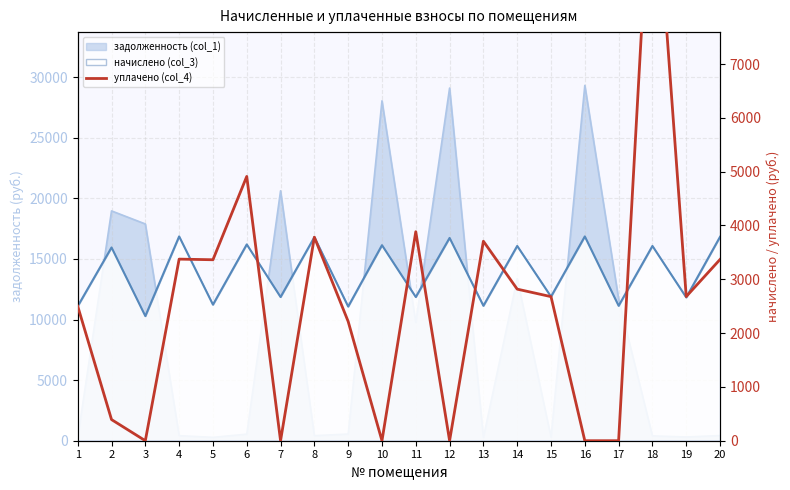

The value at 17 is 0.0. True or false?

True